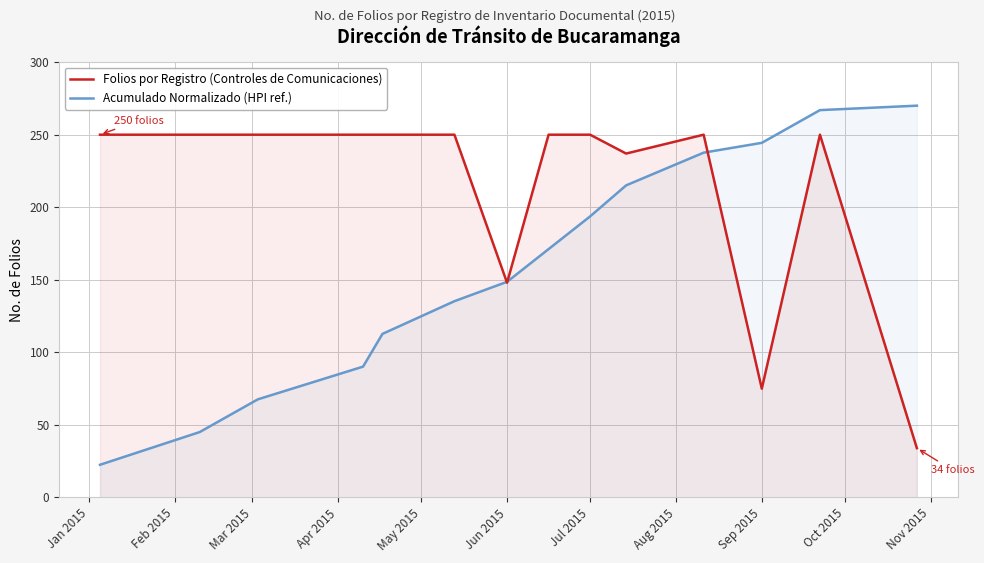

Which series ends up on top after the final intersection of Folios por Registro (Controles de Comunicaciones) and Acumulado Normalizado (HPI ref.)?

Acumulado Normalizado (HPI ref.)